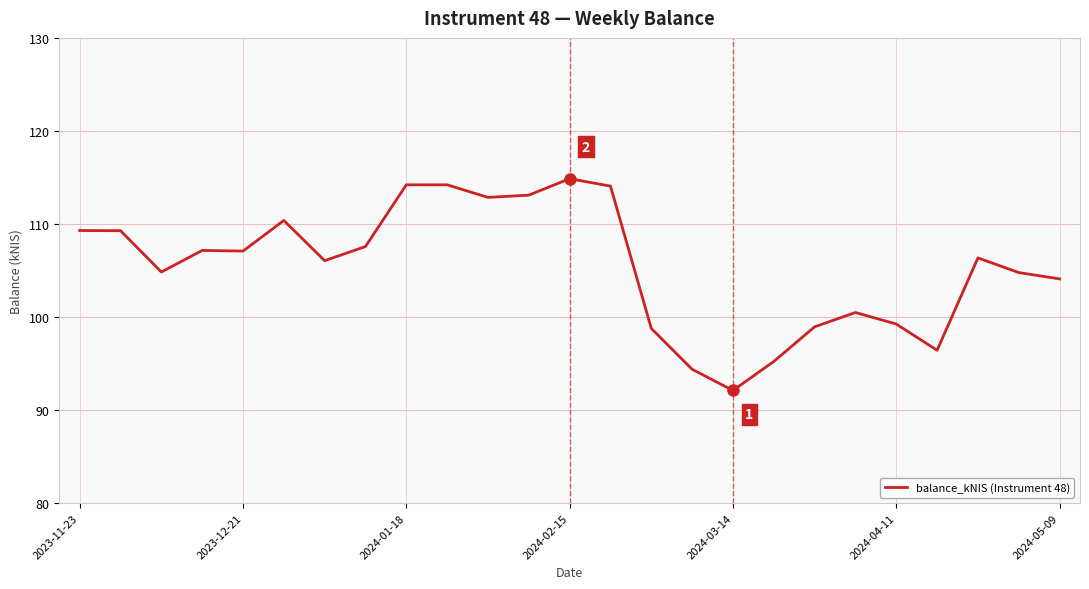

What is the maximum value shown in the chart?

114.9